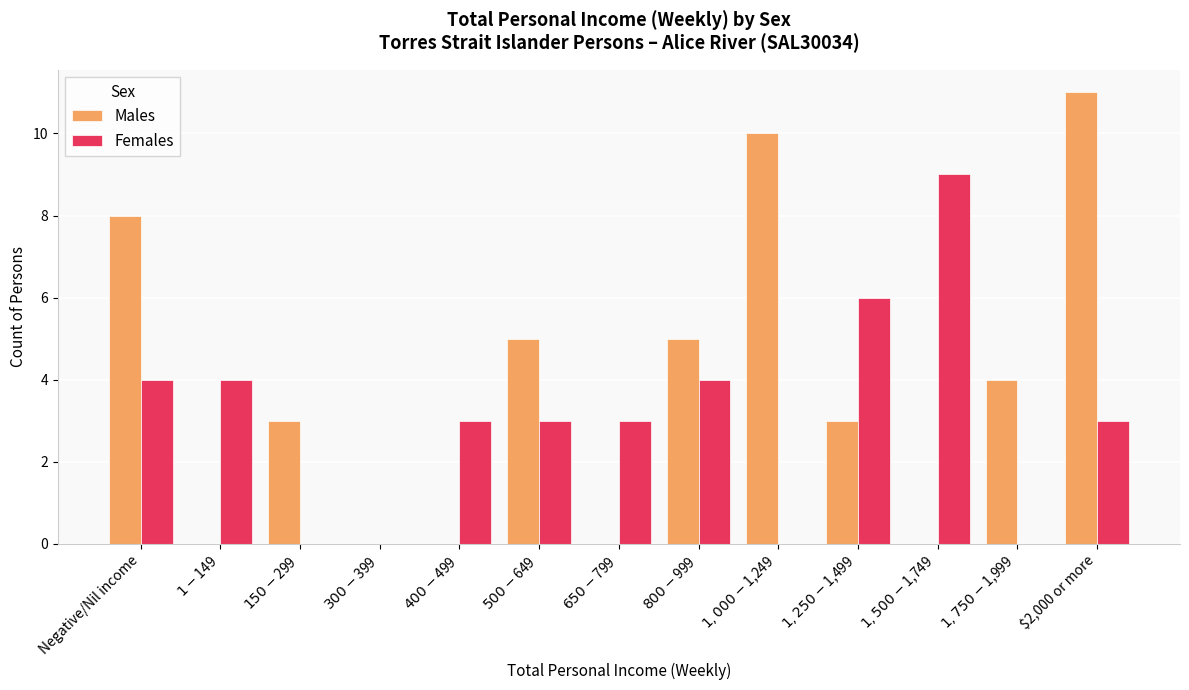

What is the sum of all Females values?

39